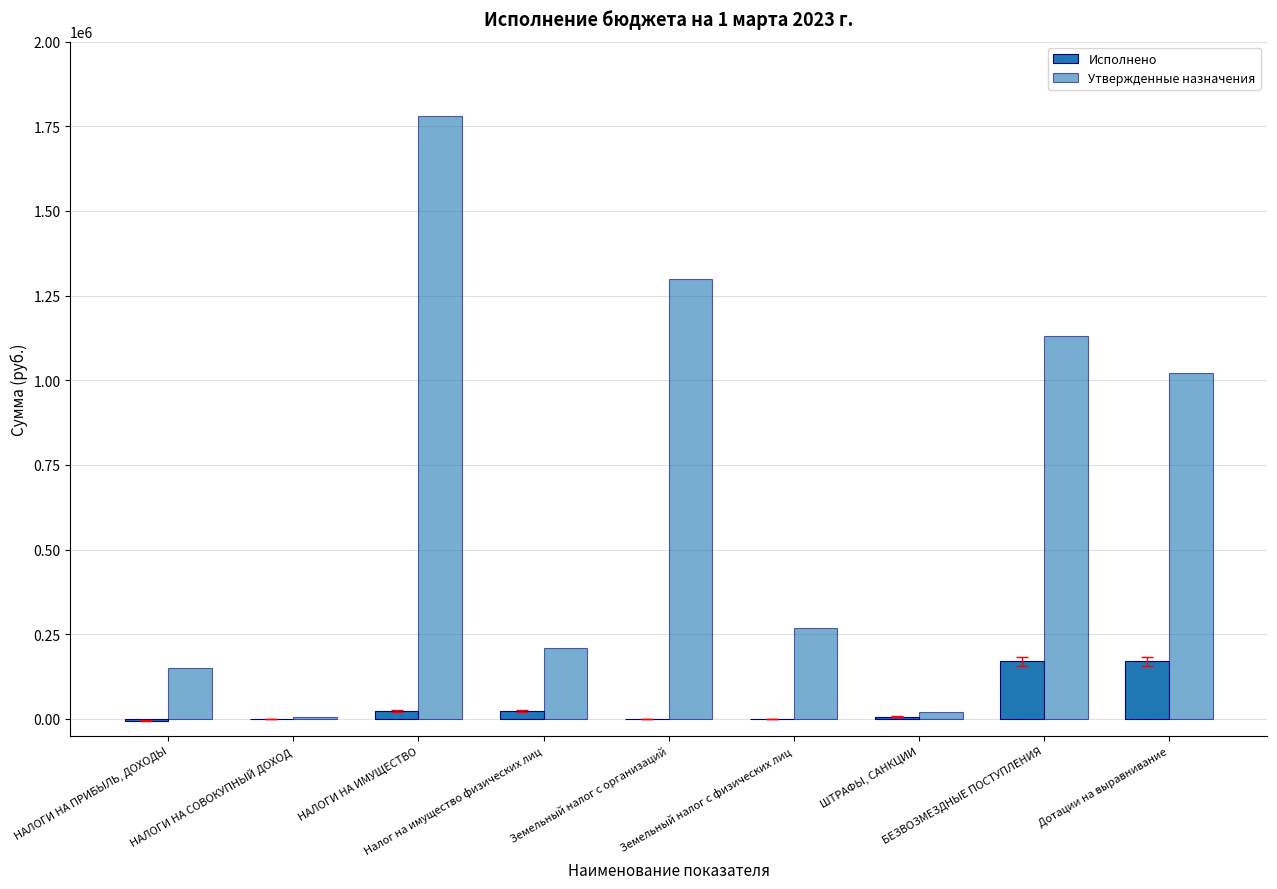

At which category does the chart reach its minimum across all series?

НАЛОГИ НА ПРИБЫЛЬ, ДОХОДЫ